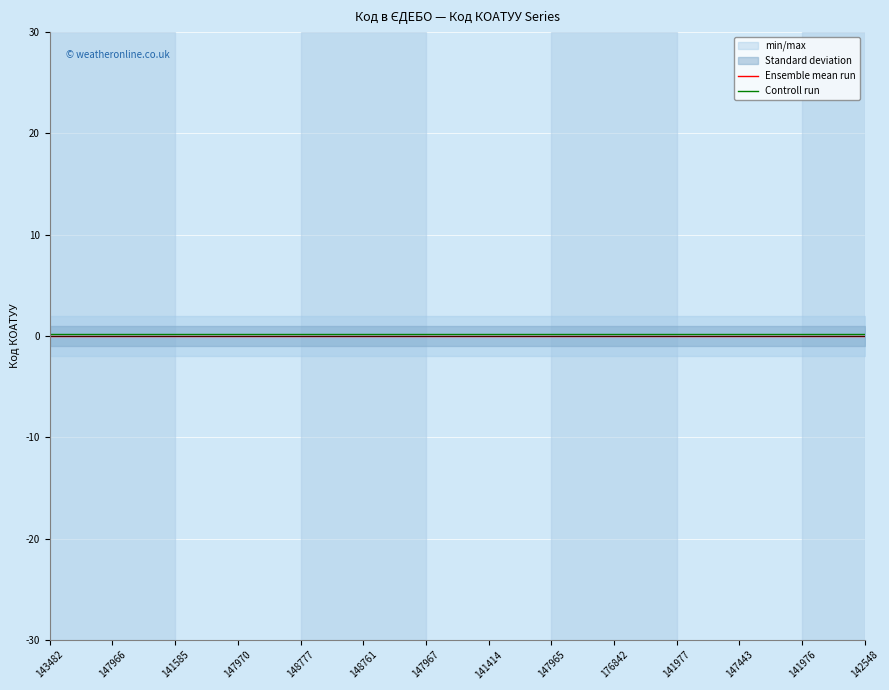

True or false: Ensemble mean run has more than 1 interior local peaks.

False